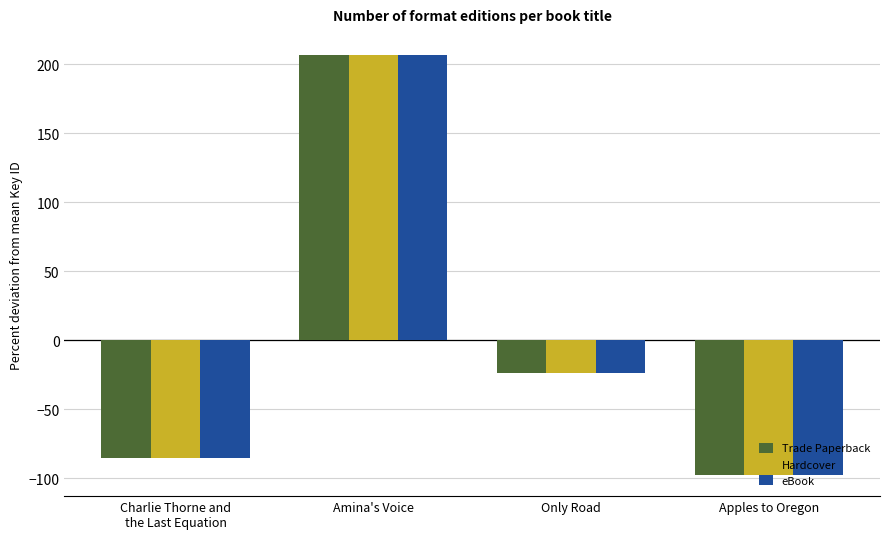

What is the minimum value for eBook?

-97.6